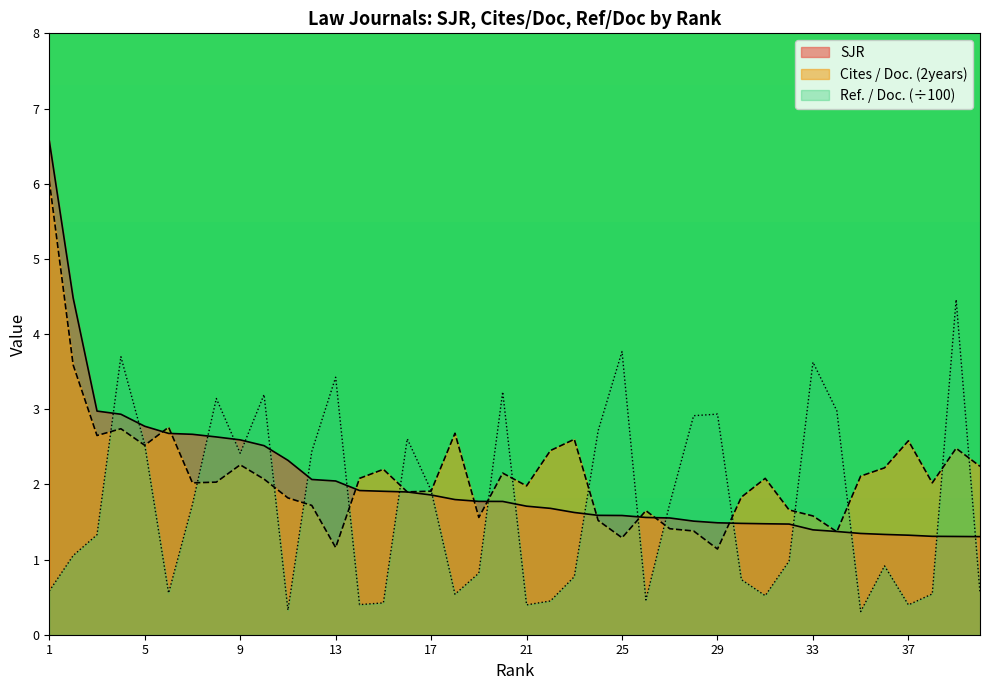

Which category has the lowest value in the Cites / Doc. (2years) series?

29